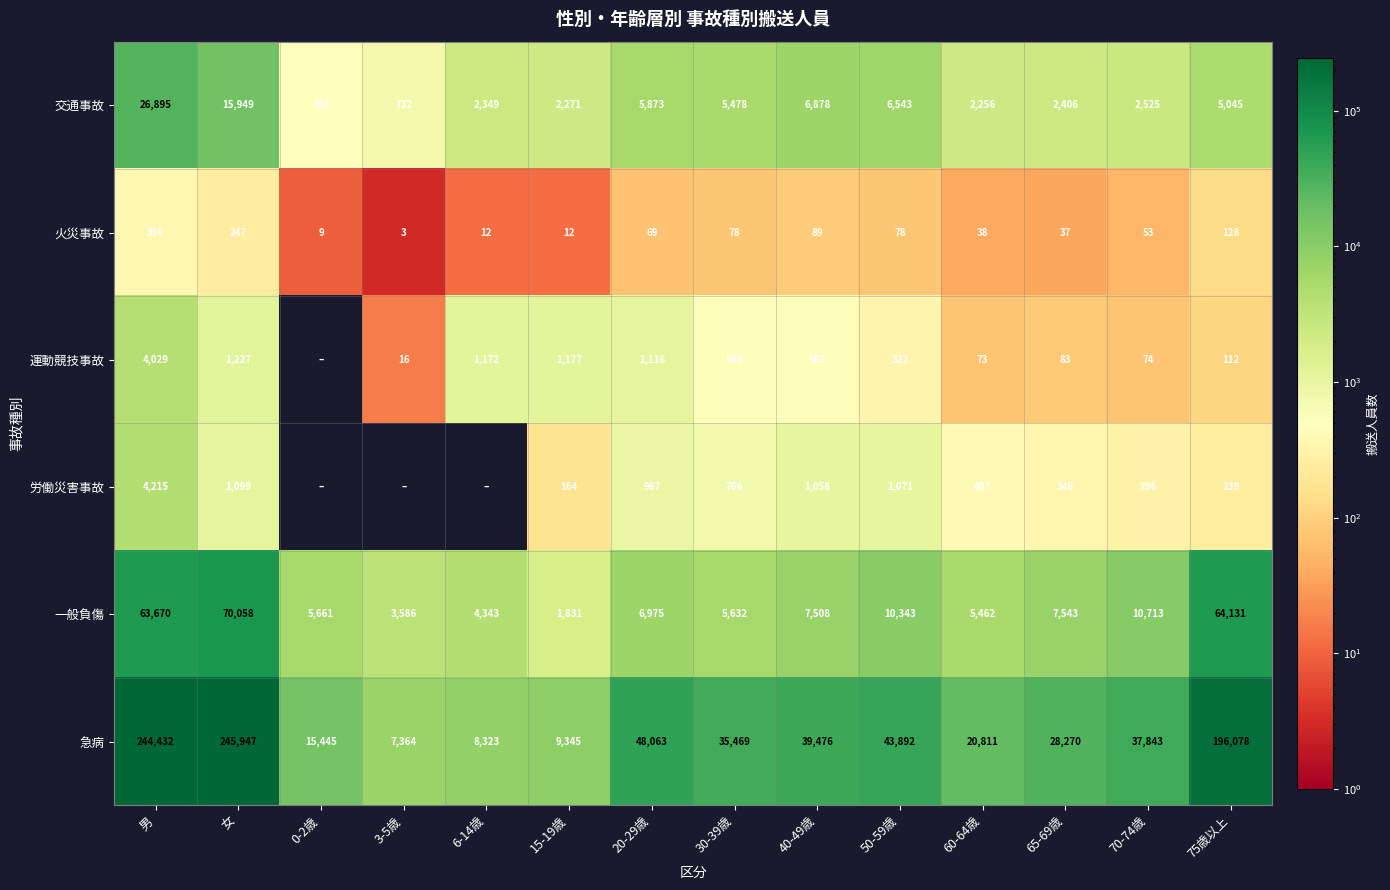

At 50-59歳, list the series in order from largest to smallest.

急病, 一般負傷, 交通事故, 労働災害事故, 運動競技事故, 火災事故